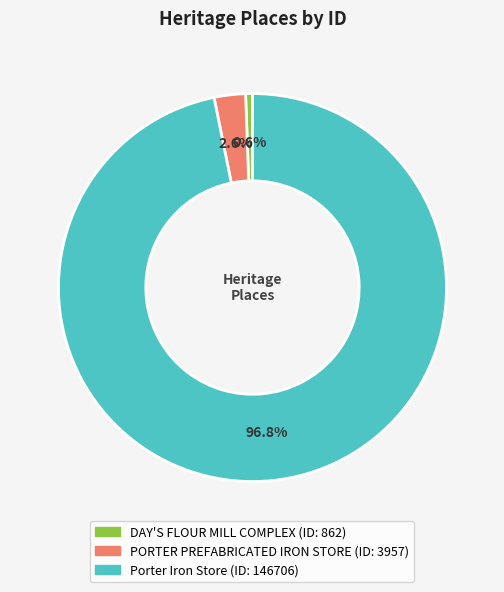

To the nearest percent, what portion does DAY'S FLOUR MILL COMPLEX represent?

1%